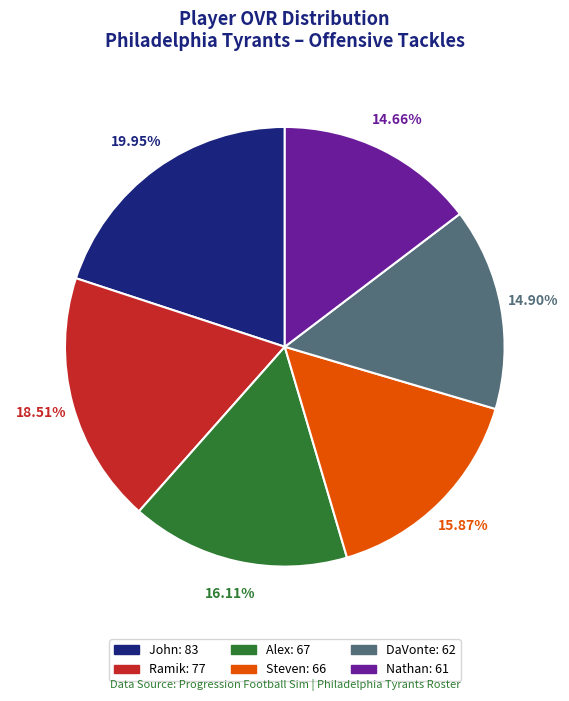

To the nearest percent, what is the difference between the Steven and Nathan slice percentages?

1%